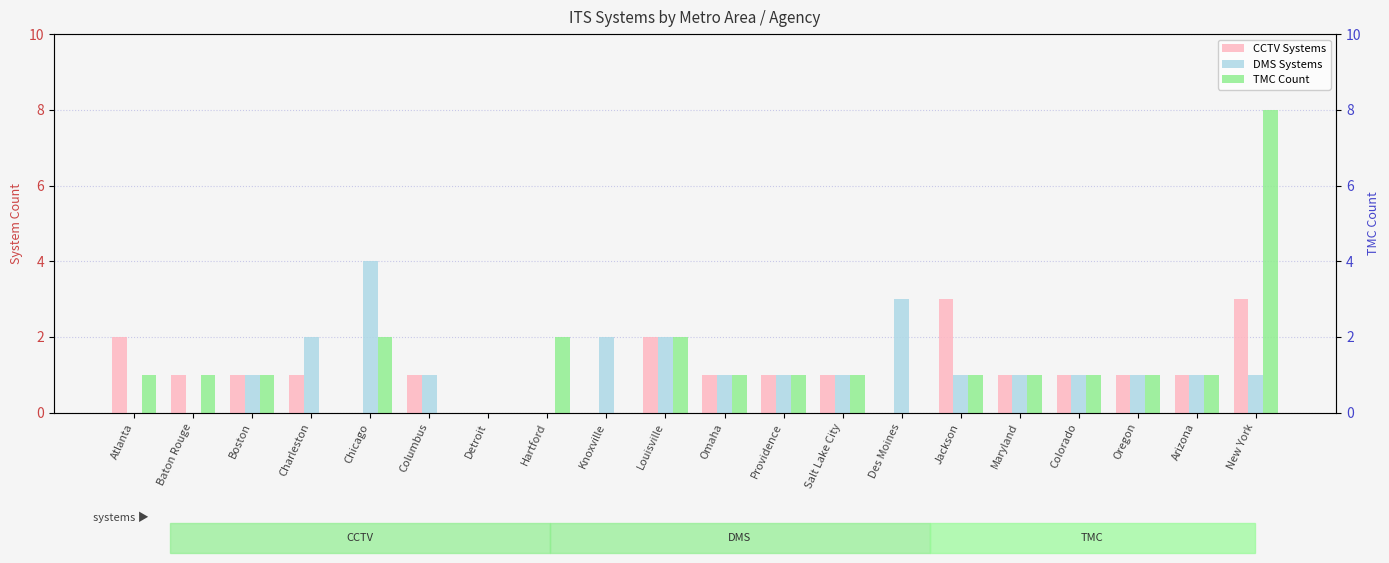

Count the number of data series in this chart.

3